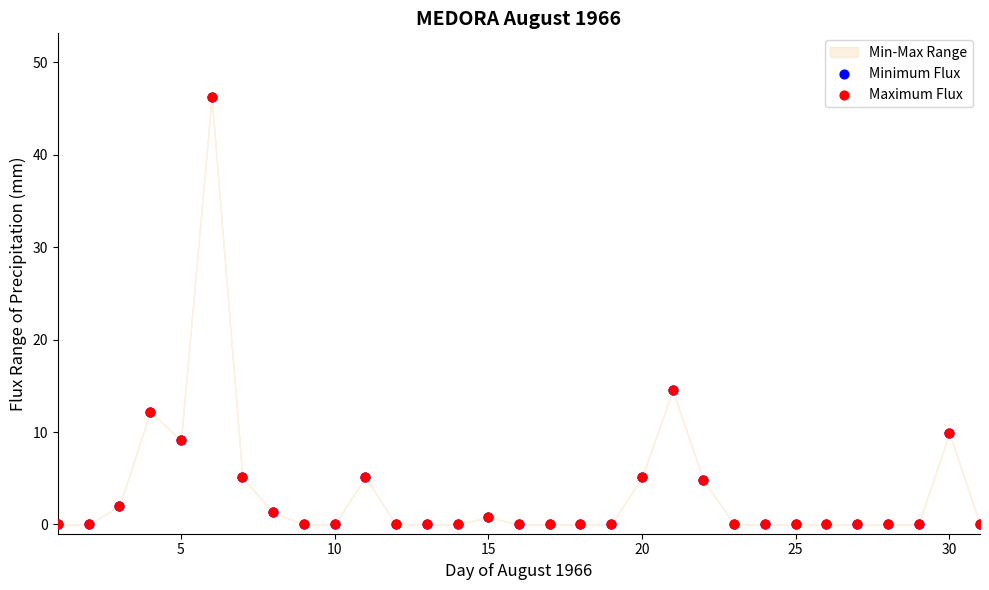

Which series contains the highest Y value?

Minimum Flux